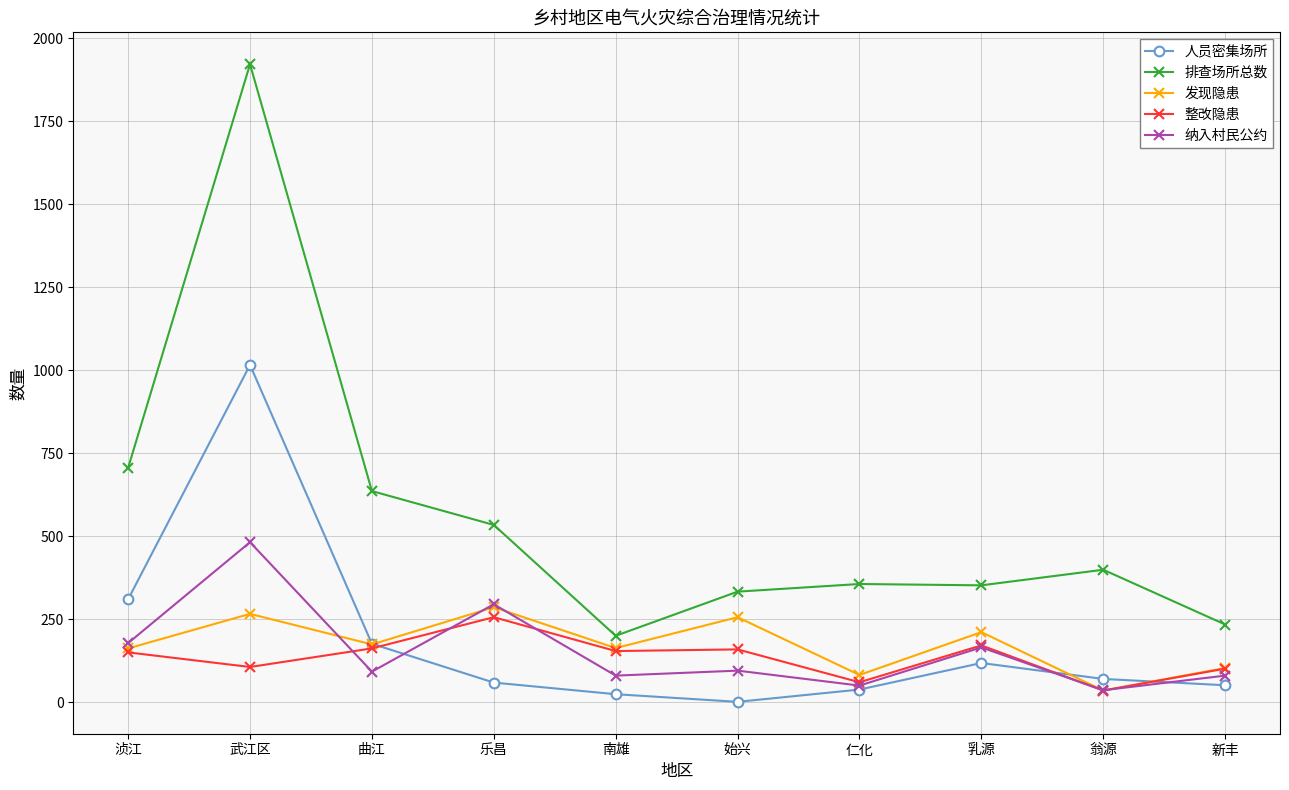

At how many categories does at least one series exceed 155?

10